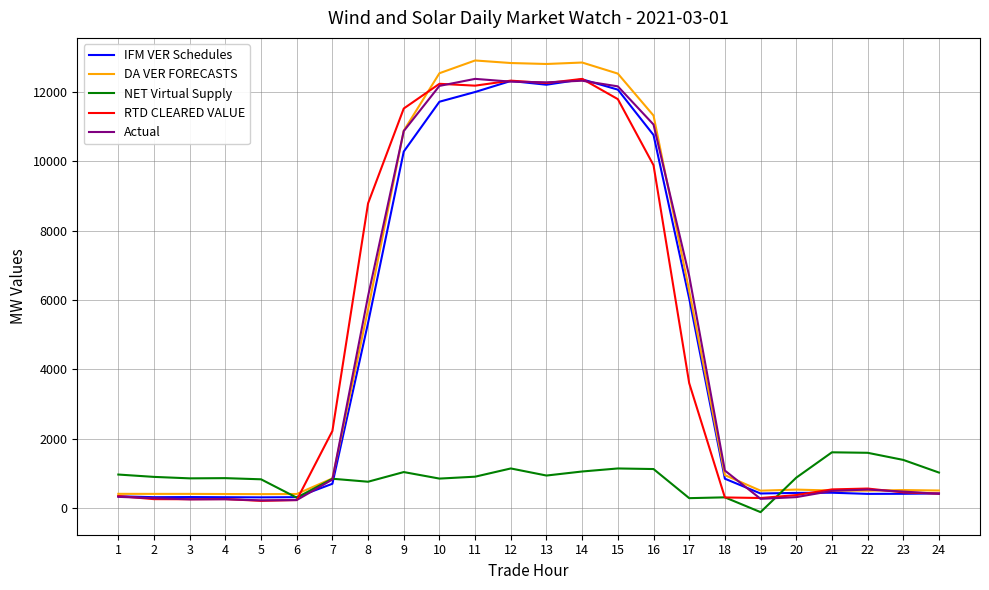

What is the difference between the second highest and second lowest values in the NET Virtual Supply series?

1308.6